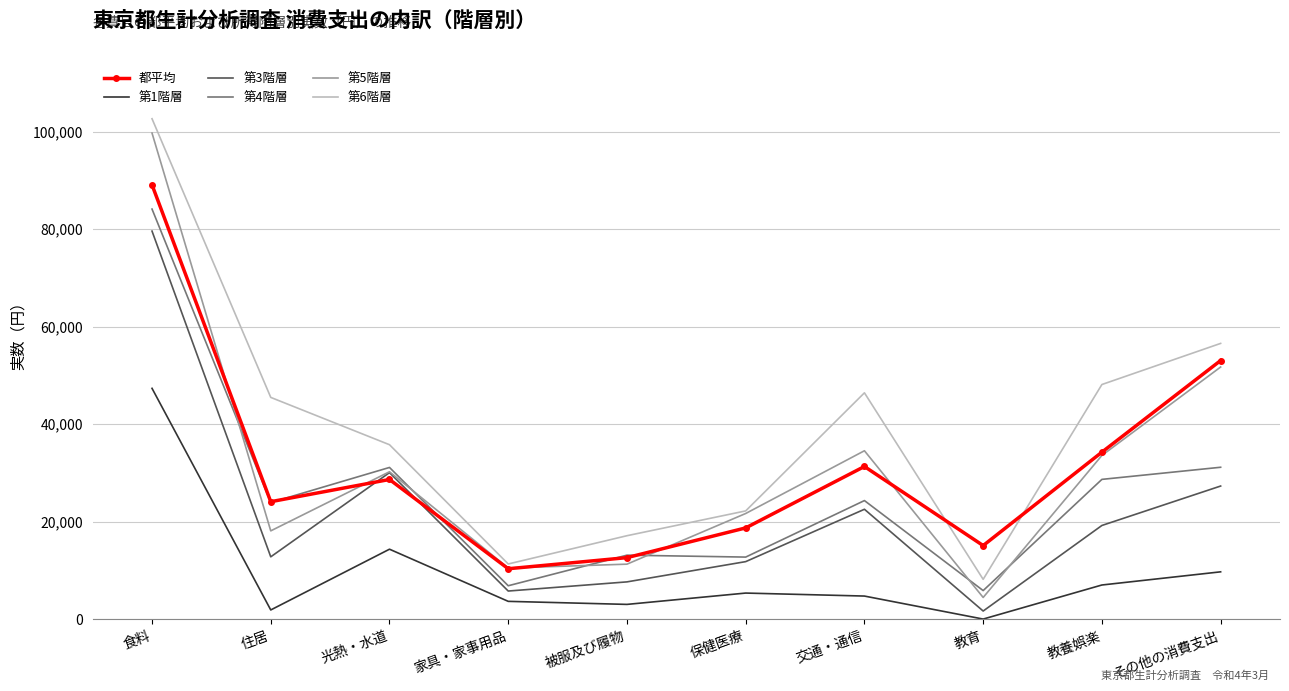

True or false: 第6階層 and 第3階層 cross at least once.

False